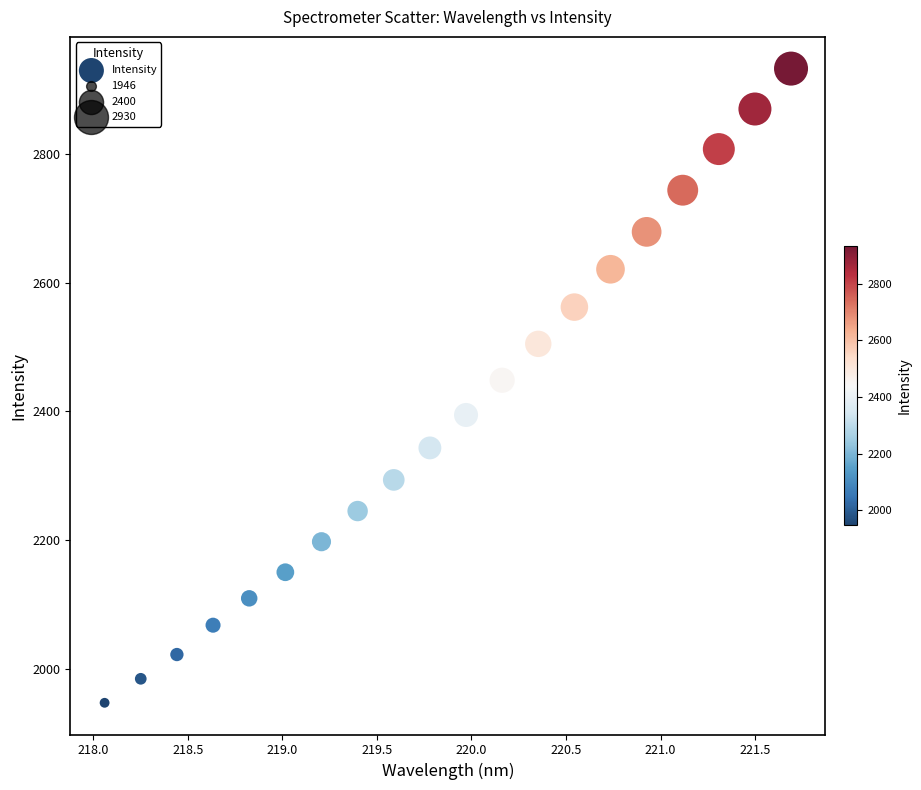

What is the range of Y values (max minus min)?

986.7